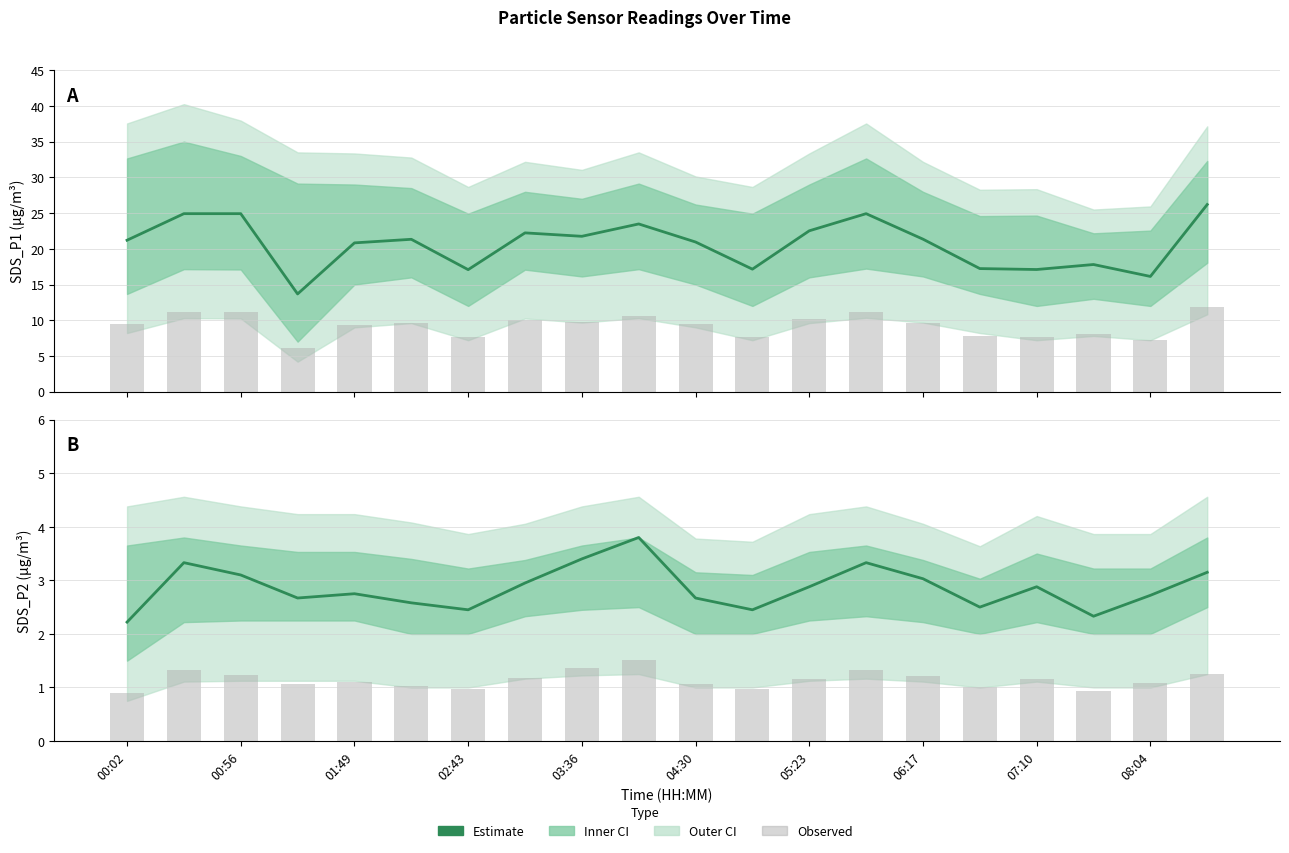

The SDS_P2 observed series shows 1.6 at 04:30. True or false?

False